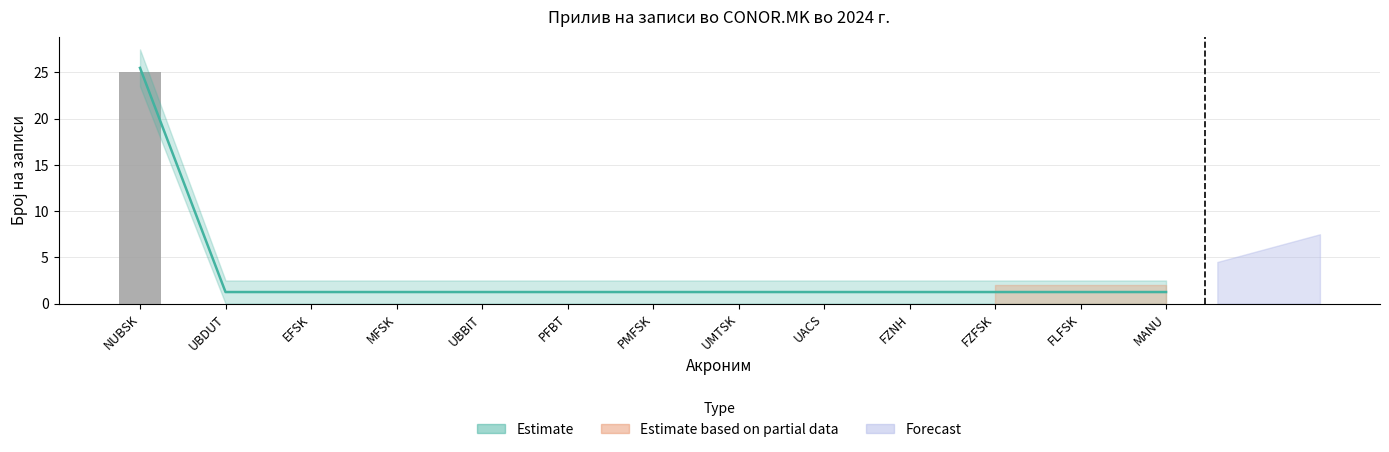

True or false: the data shows 0 at FZNH.

True